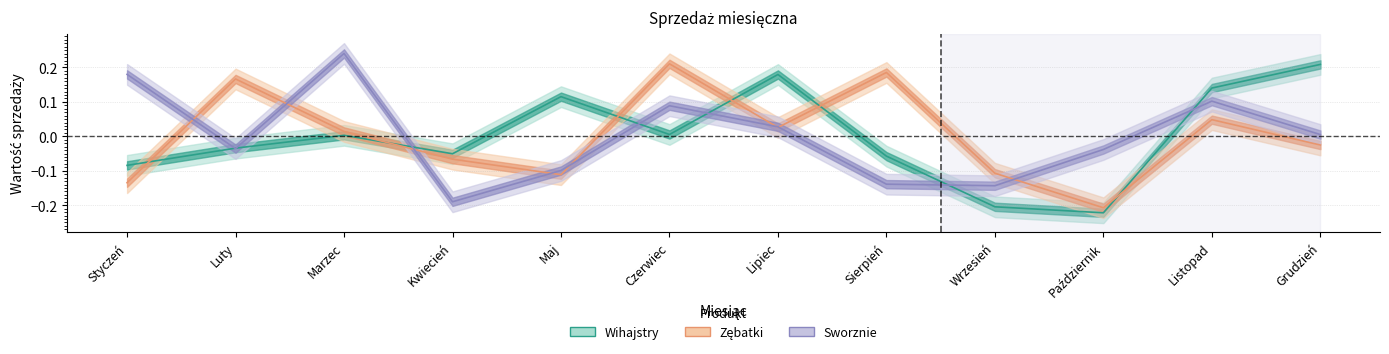

At how many categories does at least one series exceed 0?

9